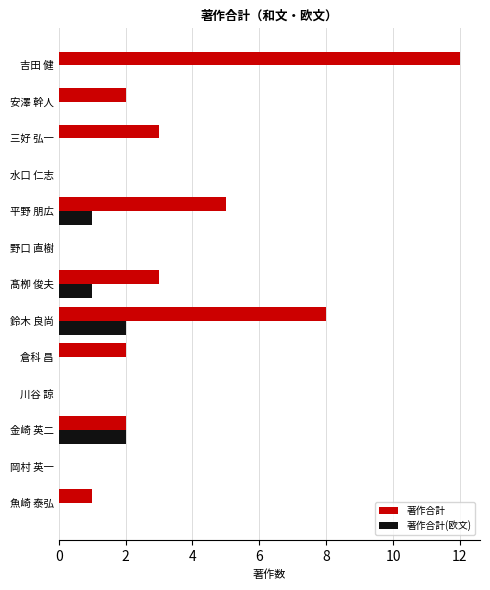

Between 野口 直樹 and 吉田 健, which series saw the biggest shift?

著作合計